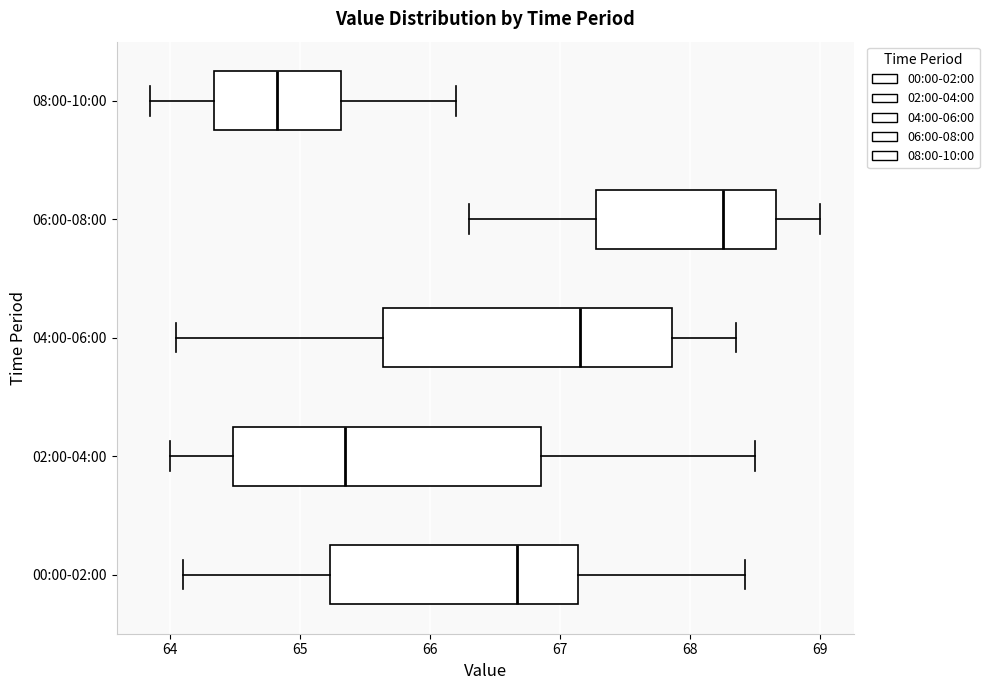

Where does the right whisker of the box for 08:00-10:00 end on the x-axis? The values are not printed on the chart, so give them approximately, as read against the axis.

66.2